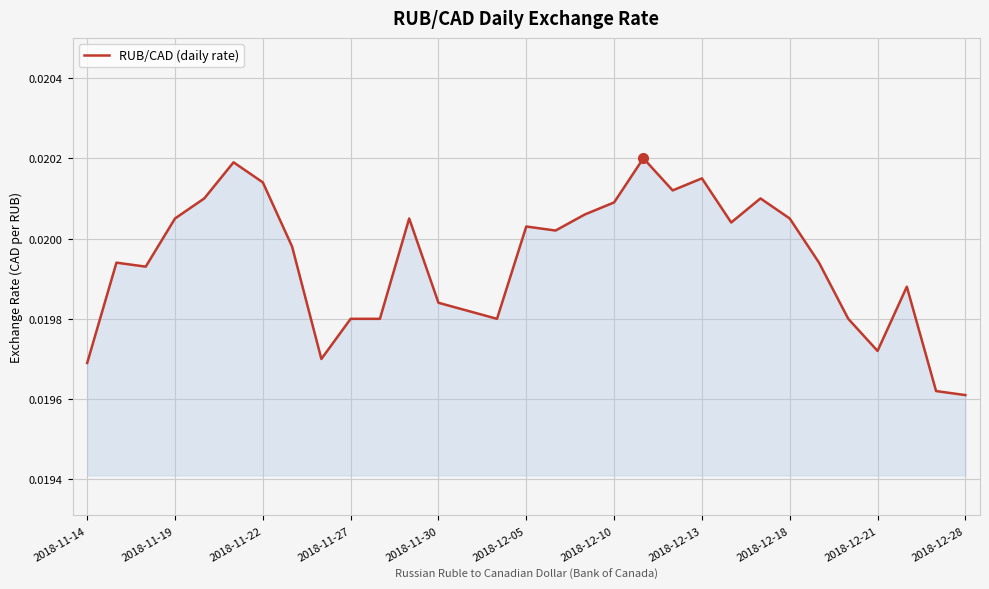

How many interior local valleys (lower than both neighbors) does the data have?

7